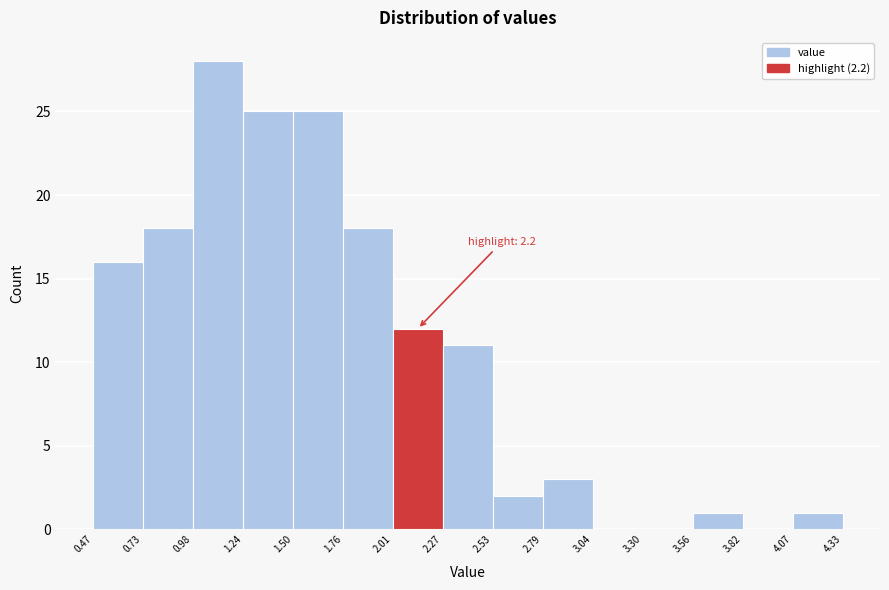

Over which range of the x-axis is the bar tallest?

0.98 to 1.24